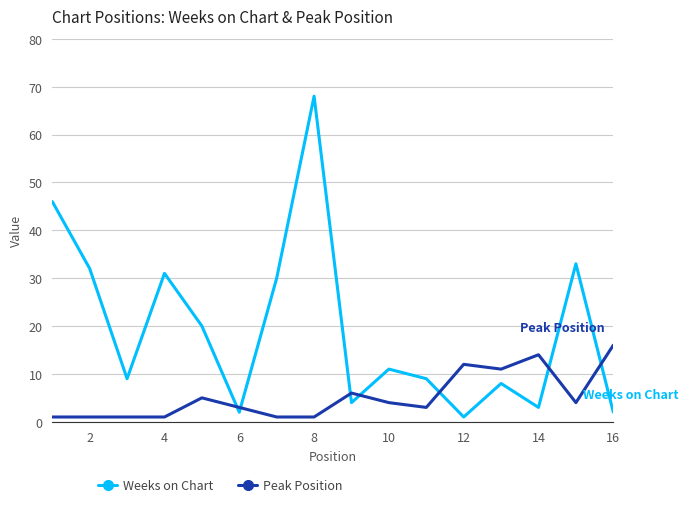

What is the maximum value for Weeks on Chart?

68